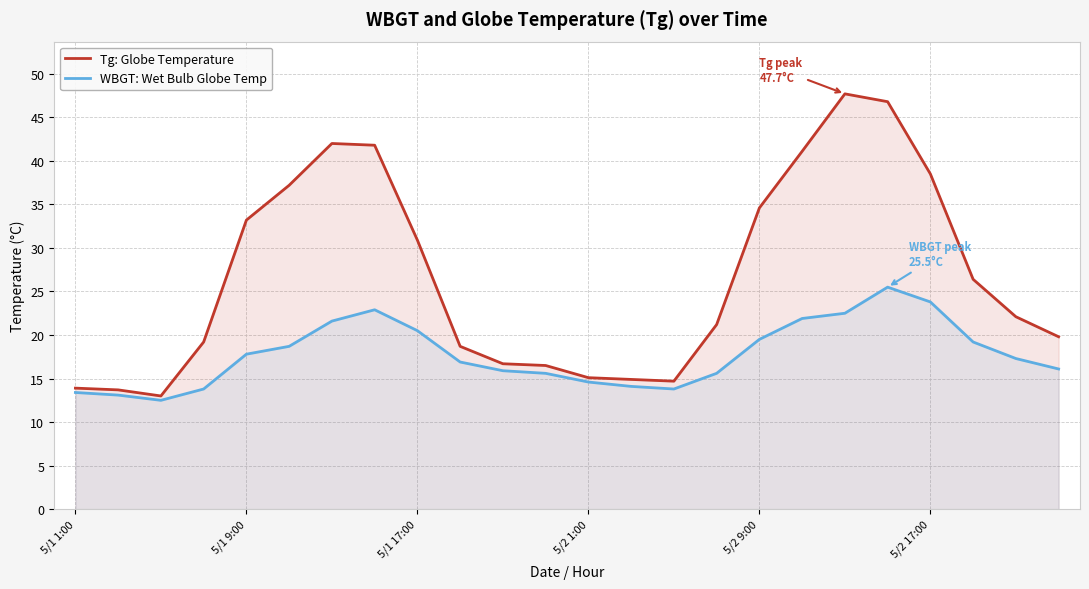

List the series in order of their overall mean, lowest first.

WBGT: Wet Bulb Globe Temp, Tg: Globe Temperature